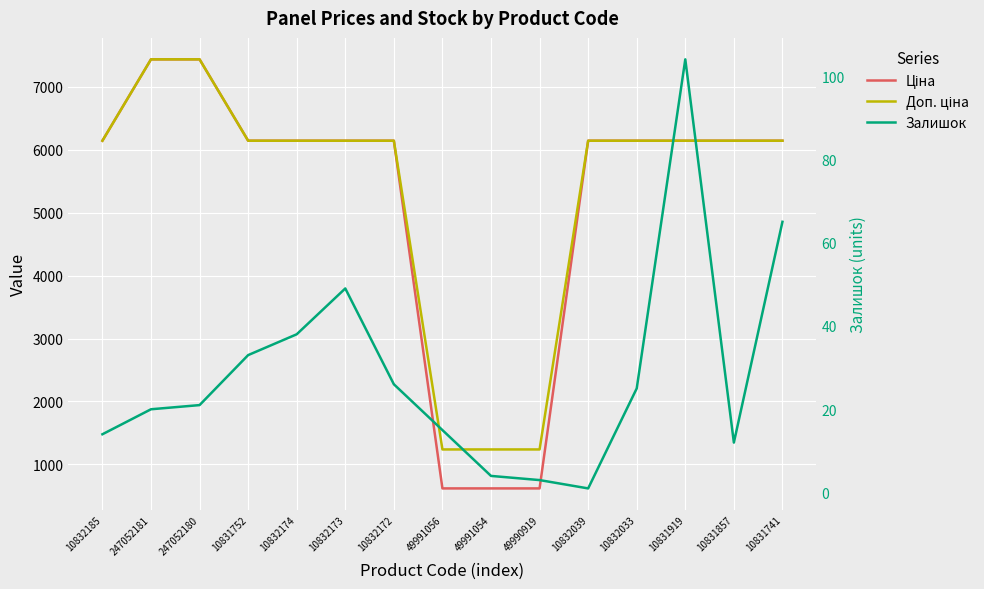

True or false: Залишок and Ціна intersect in this chart.

False